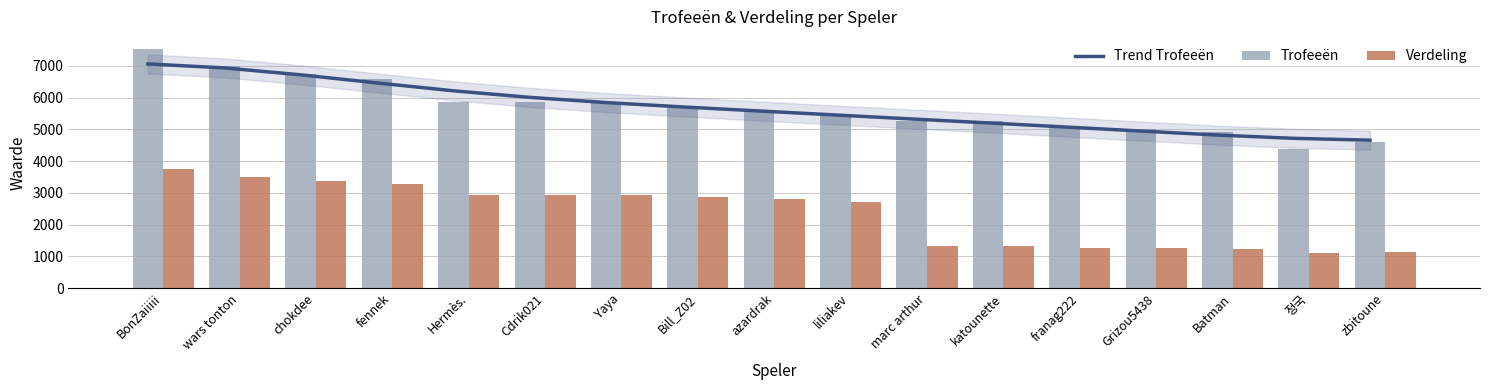

The value of Trend Trofeeën at 정국 is 4716. True or false?

True